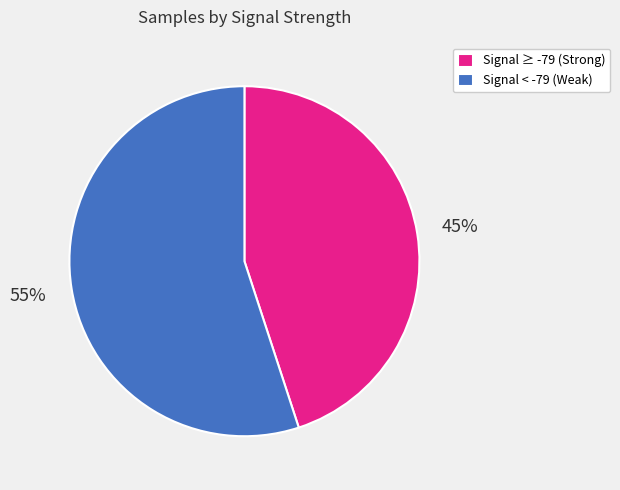

What percentage is the Signal < -79 (Weak) slice, to the nearest percent?

55%